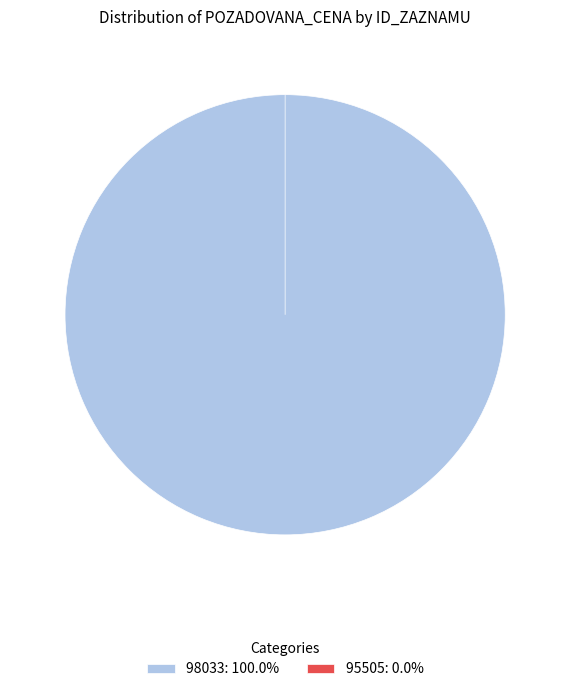

To the nearest percent, what is the average slice percentage?

50%